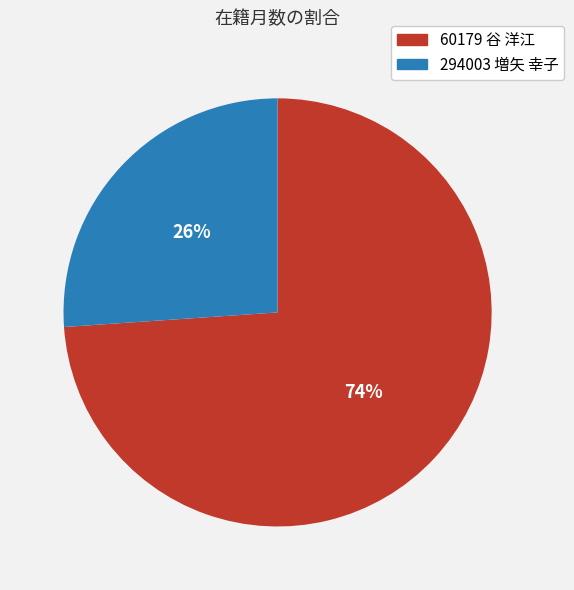

Combined, do 60179 谷 洋江 and 294003 増矢 幸子 account for over 50%?

Yes